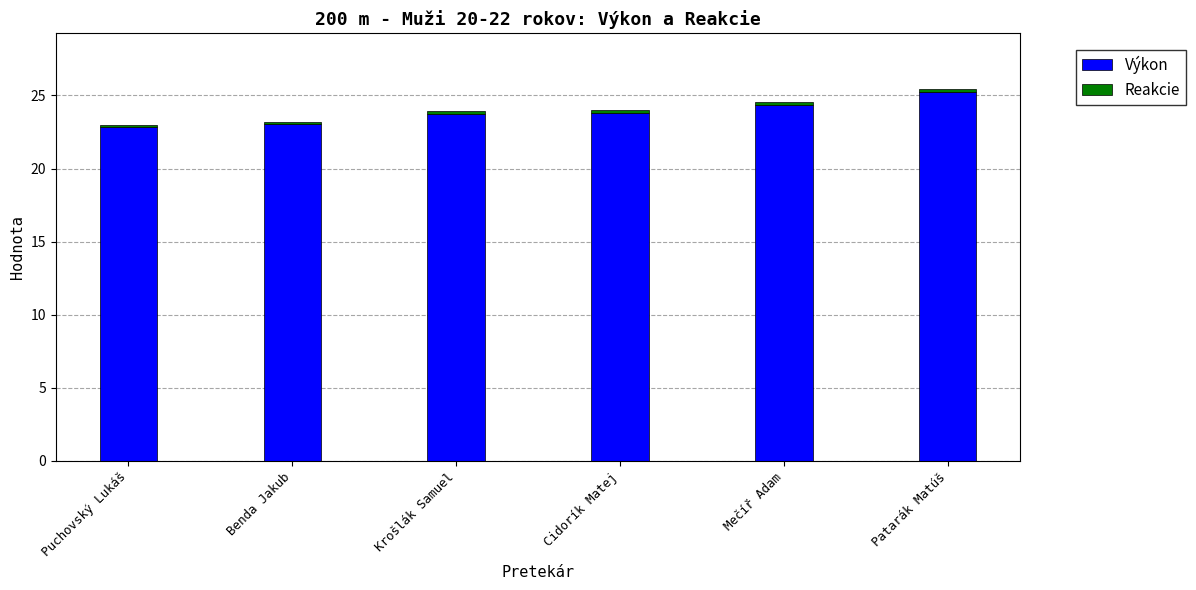

At which category is the sum across all series the highest?

Patarák Matúš